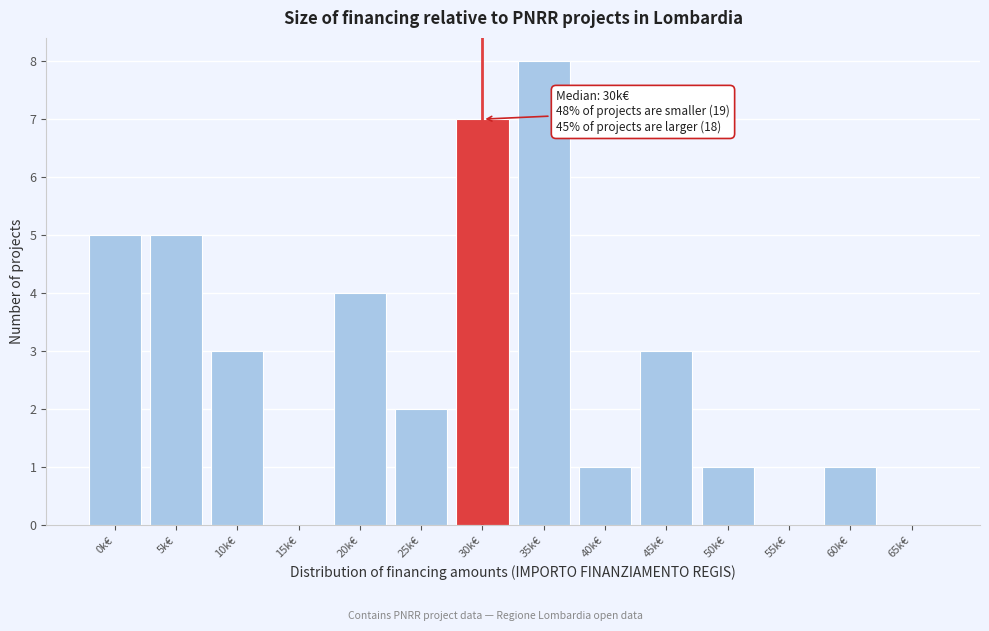

Reading left to right, list all the values displayed in this chart.

0k€=5	5k€=5	10k€=3	15k€=0	20k€=4	25k€=2	30k€=7	35k€=8	40k€=1	45k€=3	50k€=1	55k€=0	60k€=1	65k€=0